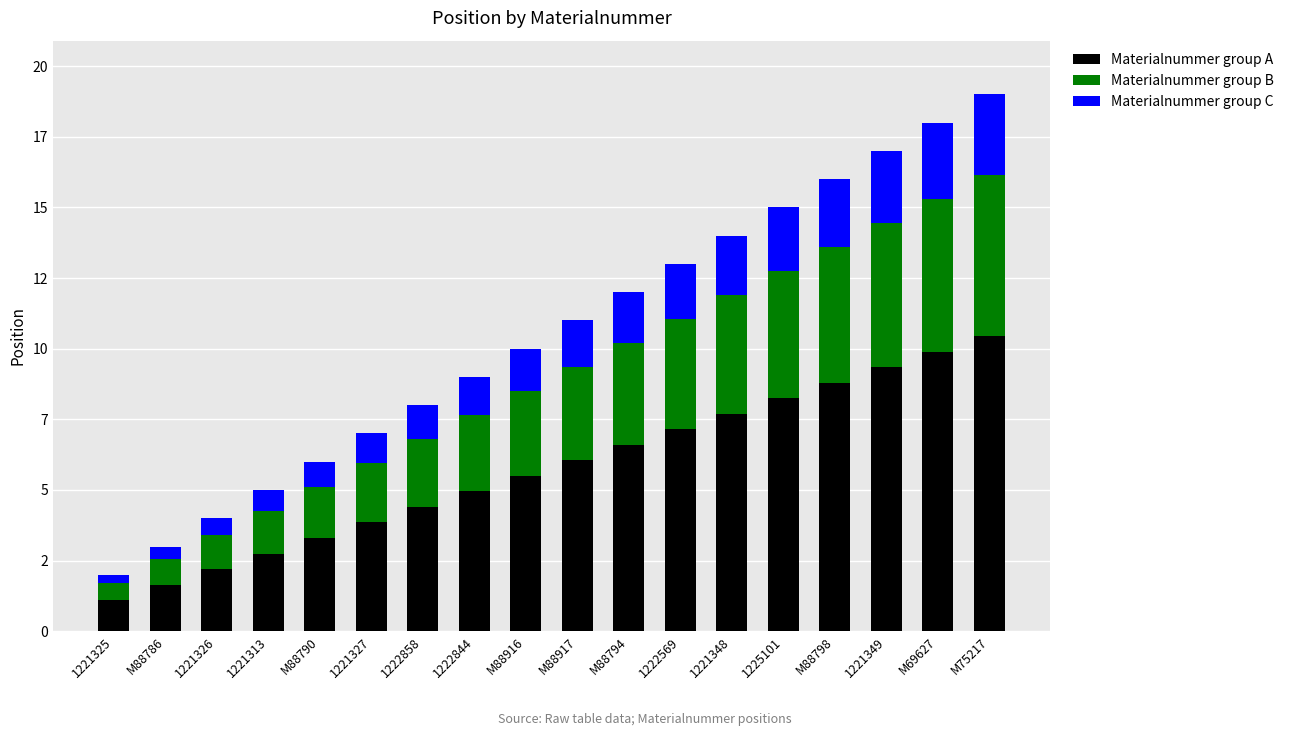

List the series in order of their peak value, highest first.

Materialnummer group A, Materialnummer group B, Materialnummer group C